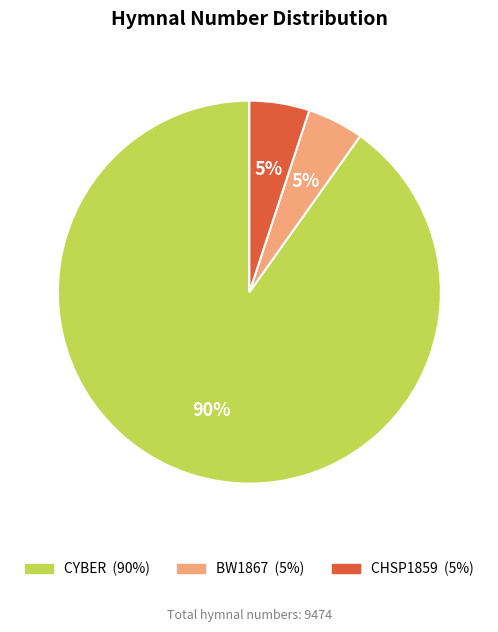

To the nearest percent, what is the difference between the largest and smallest slice percentages?

85%